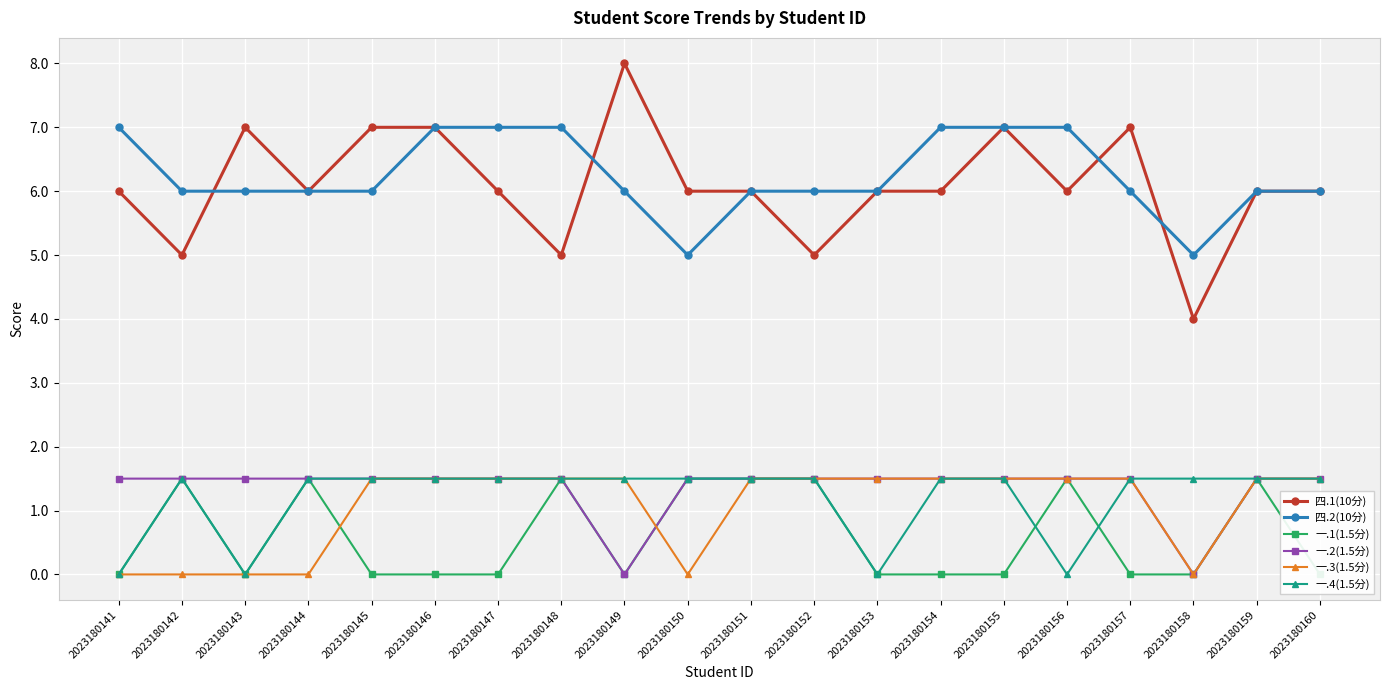

What is the difference between the 一.3(1.5分) values at 2023180146 and 2023180141?

1.5